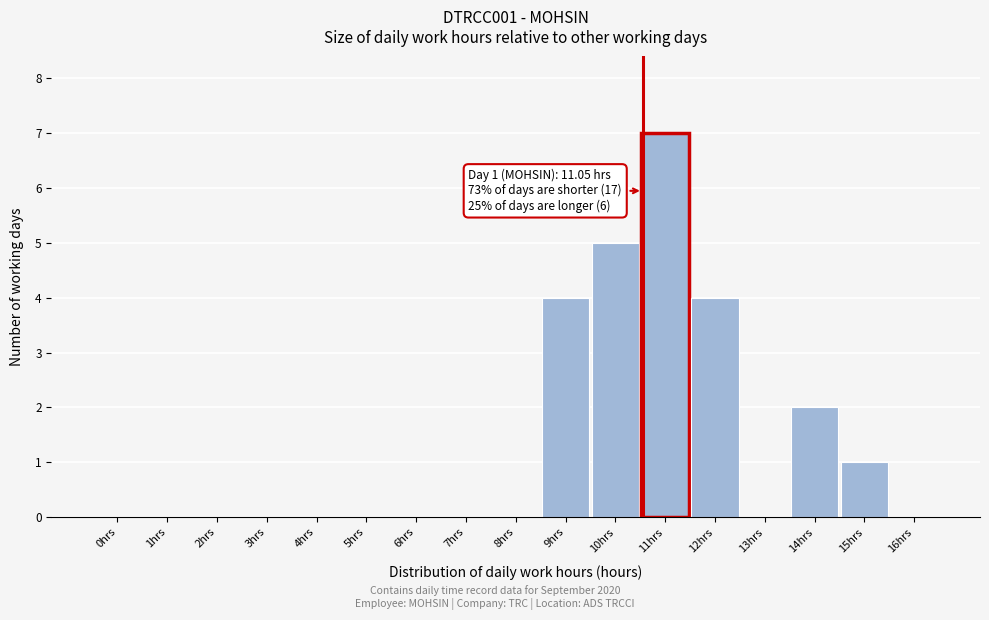

Reading right to left, list all the values displayed in this chart.

16hrs=0	15hrs=1	14hrs=2	13hrs=0	12hrs=4	11hrs=7	10hrs=5	9hrs=4	8hrs=0	7hrs=0	6hrs=0	5hrs=0	4hrs=0	3hrs=0	2hrs=0	1hrs=0	0hrs=0